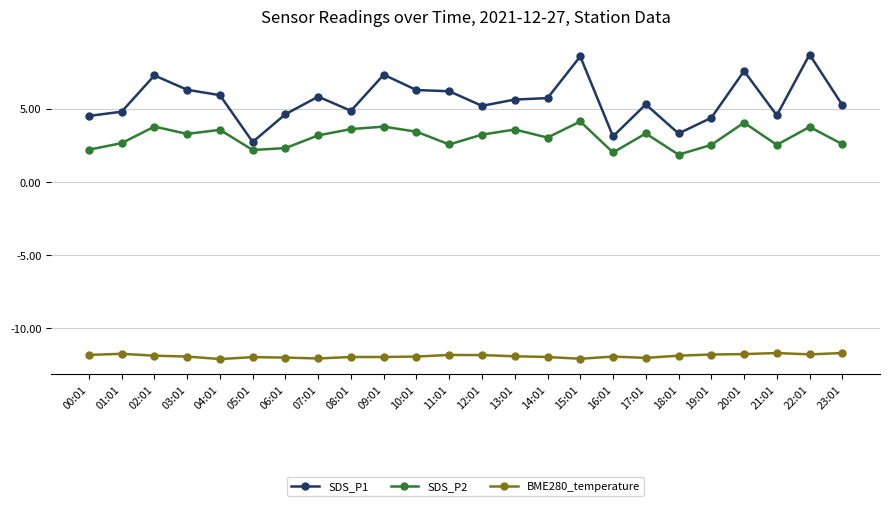

True or false: SDS_P2 and BME280_temperature intersect in this chart.

False